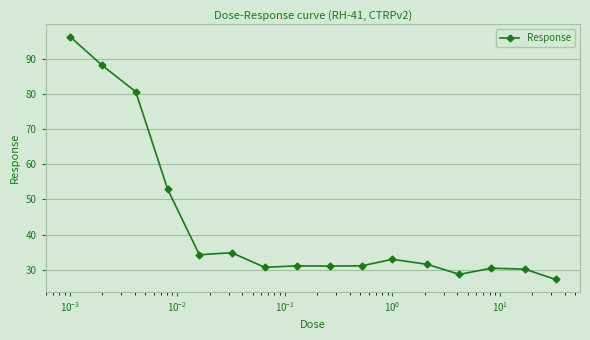

What is the maximum value shown in the chart?

96.3